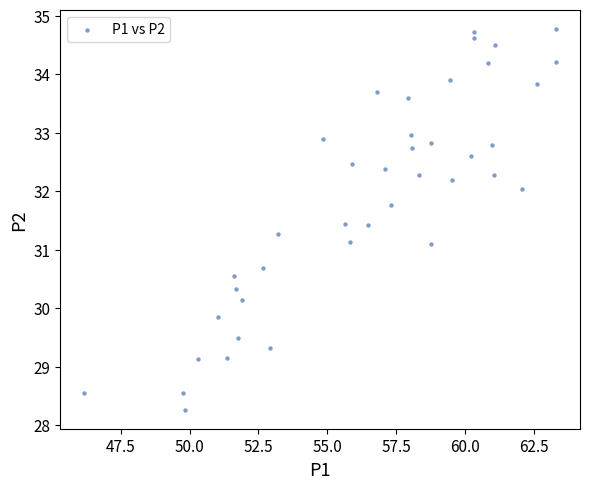

What is the range of Y values (max minus min)?

6.5